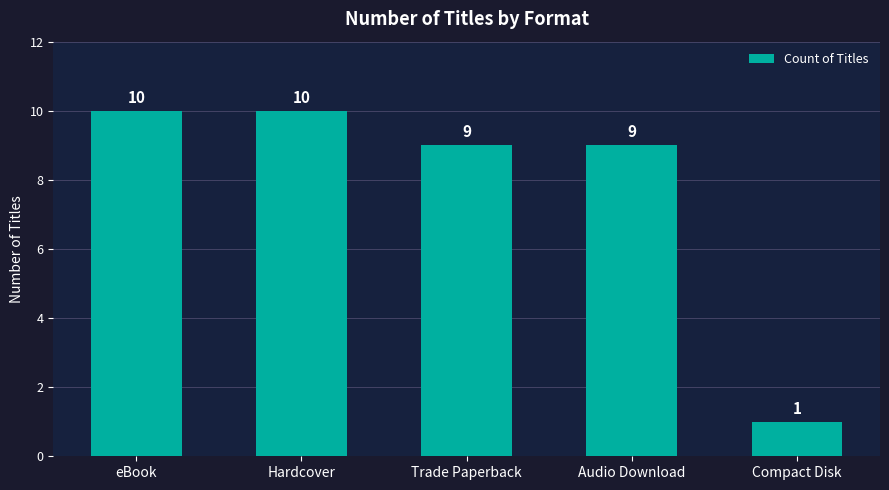

At which category does the chart reach its minimum across all series?

Compact Disk